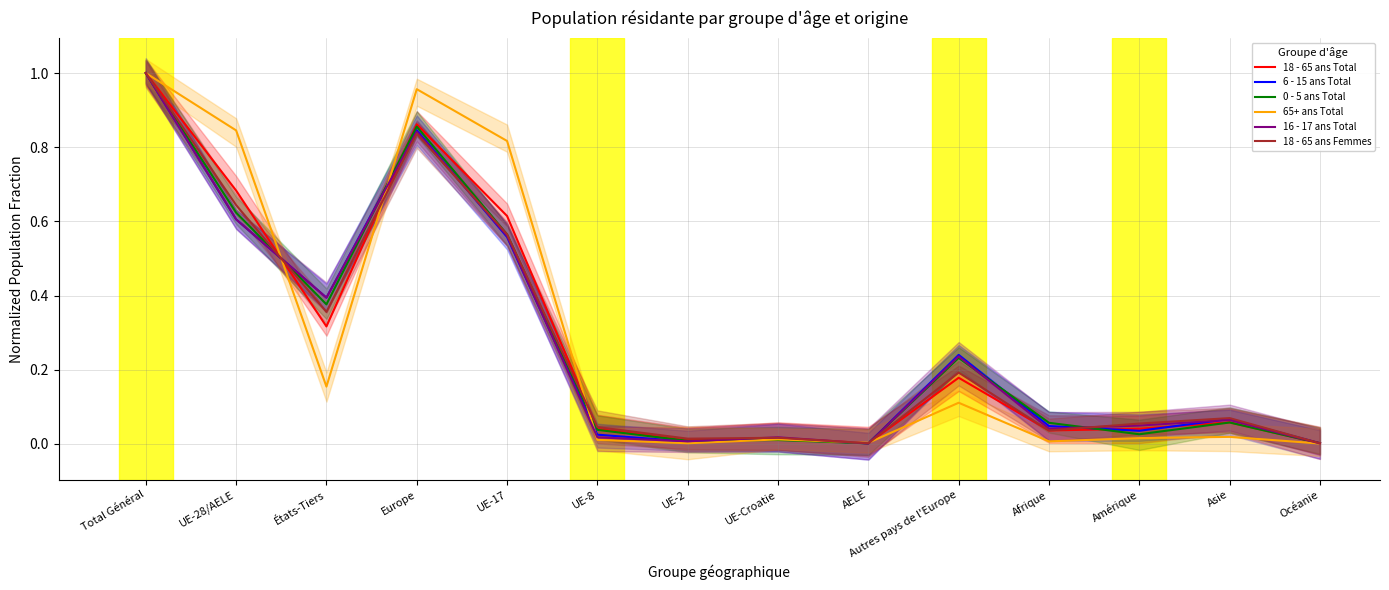

Reading left to right, transcribe all the data shown in this chart.

18 - 65 ans Total: 1.0	0.7	0.3	0.9	0.6	0.0	0.0	0.0	0.0	0.2	0.0	0.0	0.1	0.0
6 - 15 ans Total: 1.0	0.6	0.4	0.8	0.6	0.0	0.0	0.0	0.0	0.2	0.0	0.0	0.1	0.0
0 - 5 ans Total: 1.0	0.6	0.4	0.9	0.6	0.0	0.0	0.0	0.0	0.2	0.1	0.0	0.1	0.0
65+ ans Total: 1.0	0.8	0.2	1.0	0.8	0.0	0.0	0.0	0.0	0.1	0.0	0.0	0.0	0.0
16 - 17 ans Total: 1.0	0.6	0.4	0.8	0.6	0.0	0.0	0.0	0.0	0.2	0.0	0.0	0.1	0.0
18 - 65 ans Femmes: 1.0	0.6	0.4	0.8	0.6	0.0	0.0	0.0	0.0	0.2	0.0	0.1	0.1	0.0